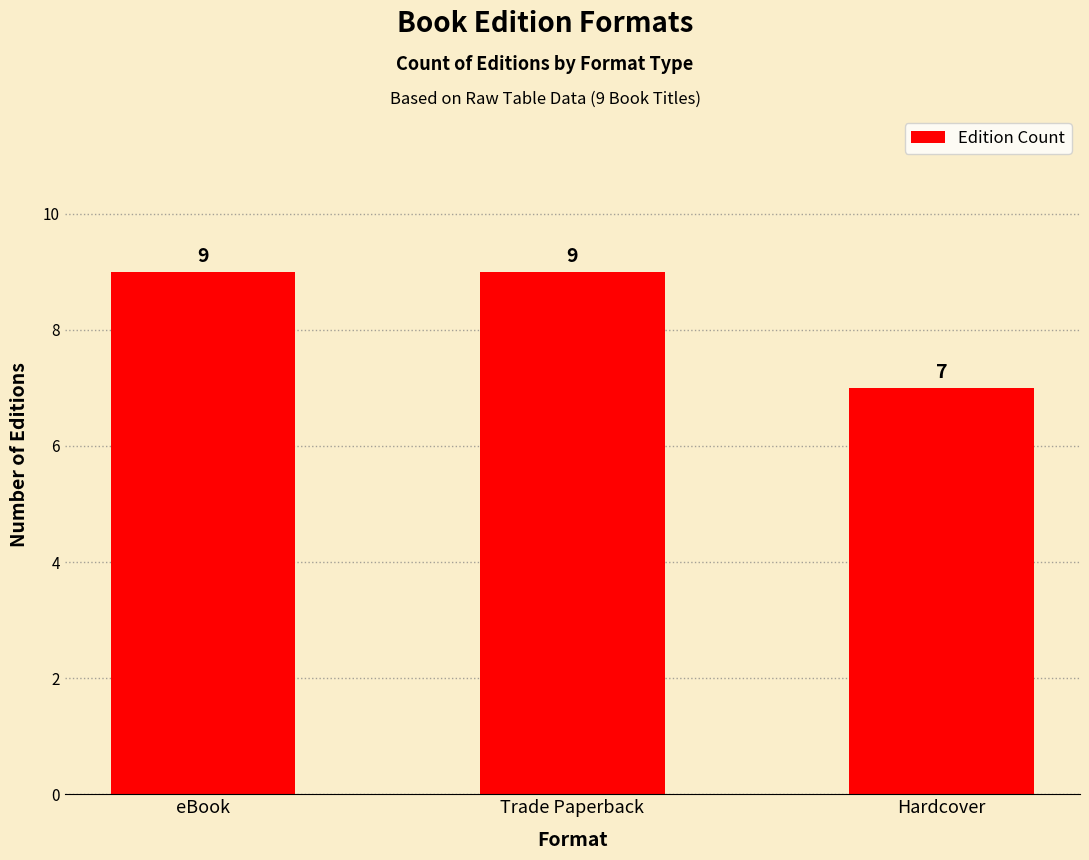

Reading left to right, list all the values displayed in this chart.

eBook=9	Trade Paperback=9	Hardcover=7